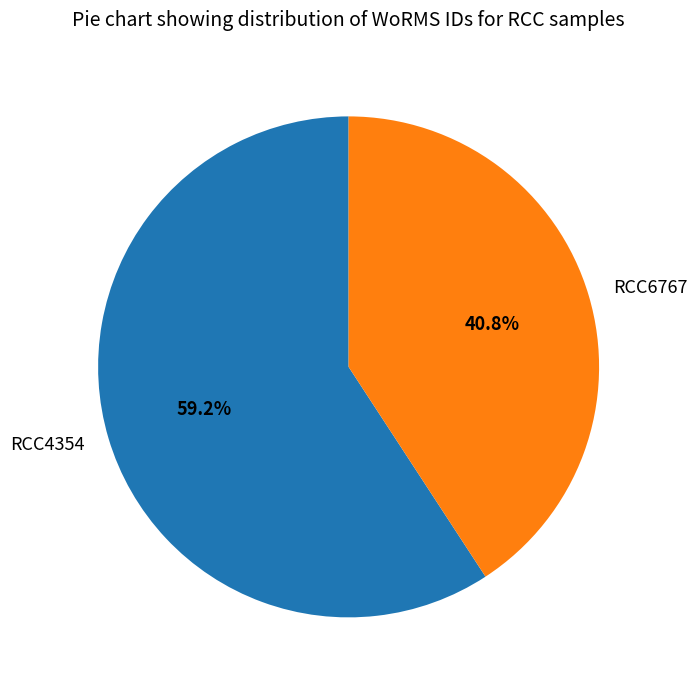

The RCC6767 slice represents 26% of the pie. True or false?

False